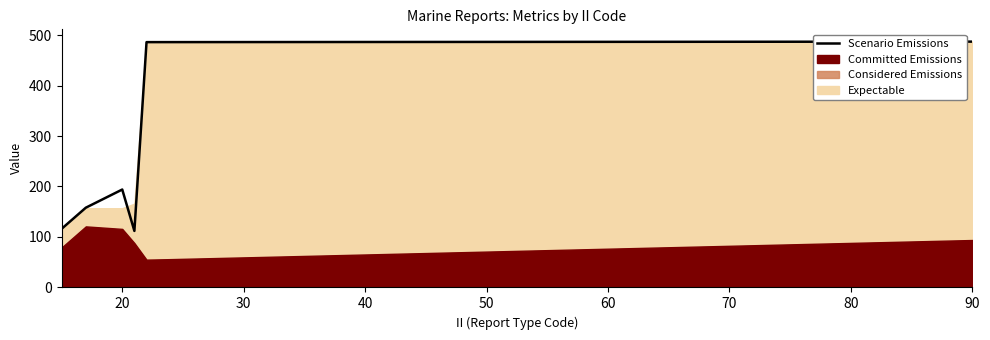

The Scenario Emissions series shows 300 at 20. True or false?

False